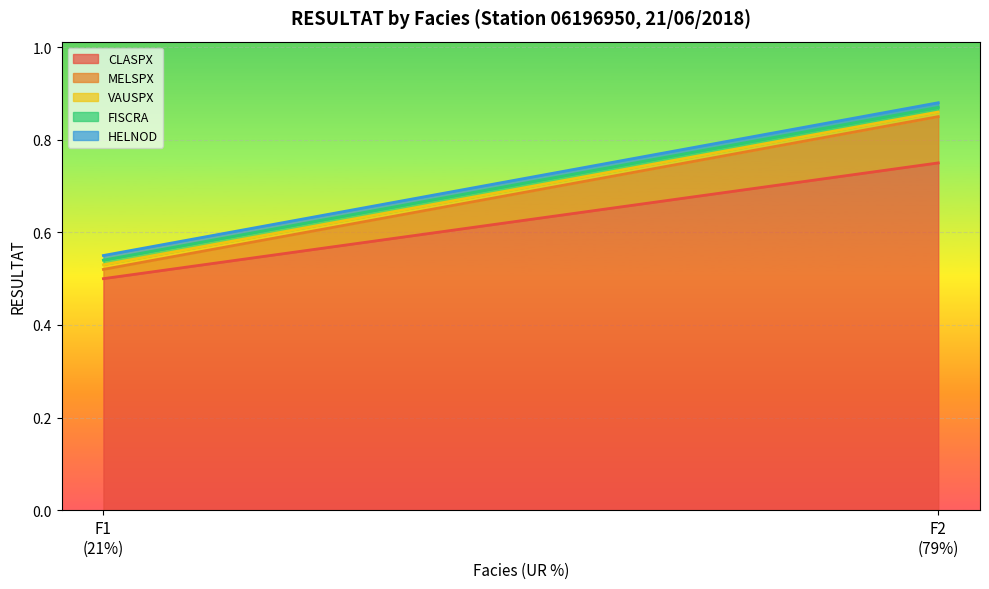

Rank the categories by MELSPX value from highest to lowest.

F2, F1